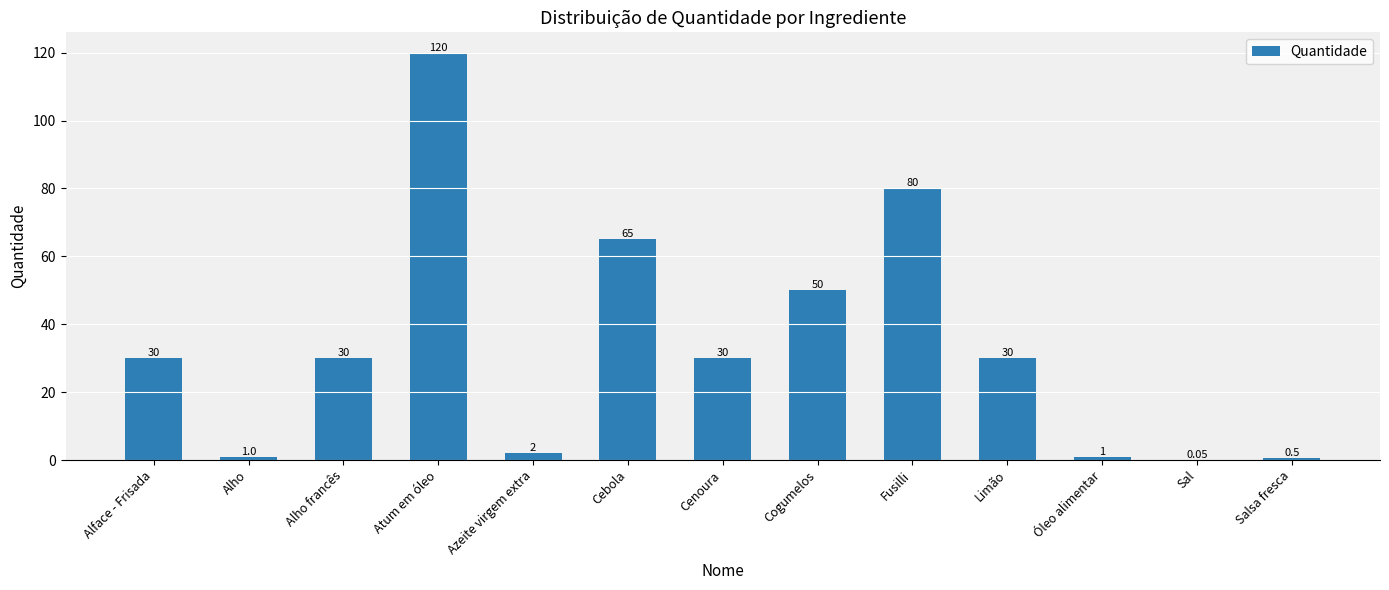

True or false: the data shows 30.0 at Alface - Frisada.

True